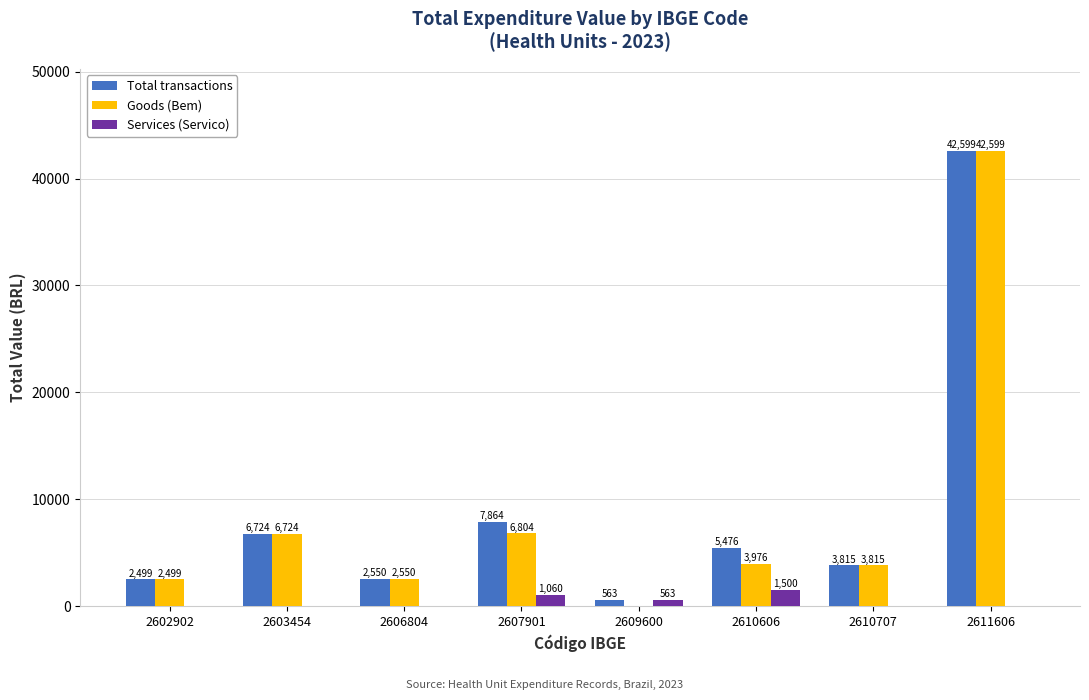

How many groups of bars are there?

8